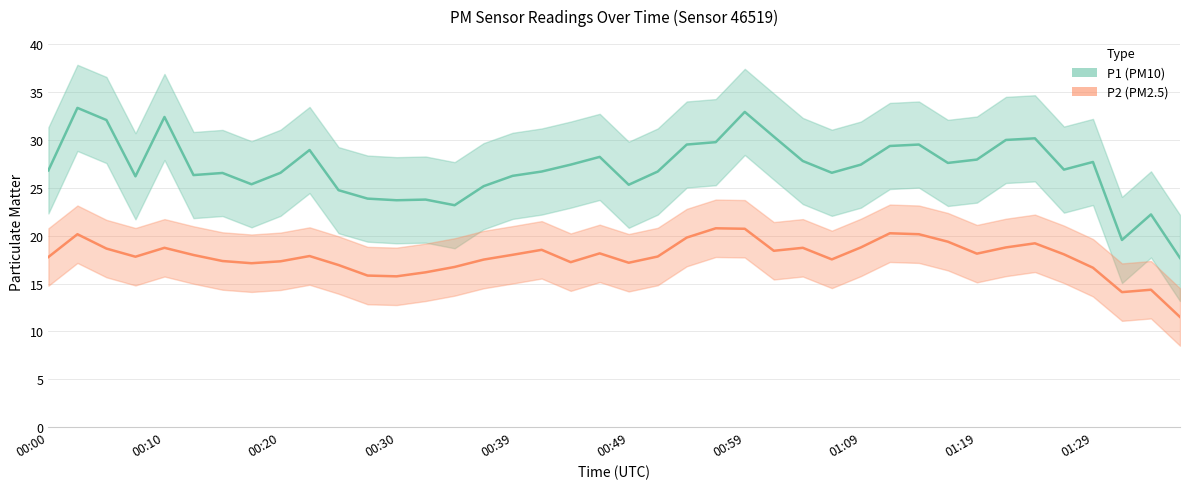

The value of P1 at 00:49 is 25.3. True or false?

True